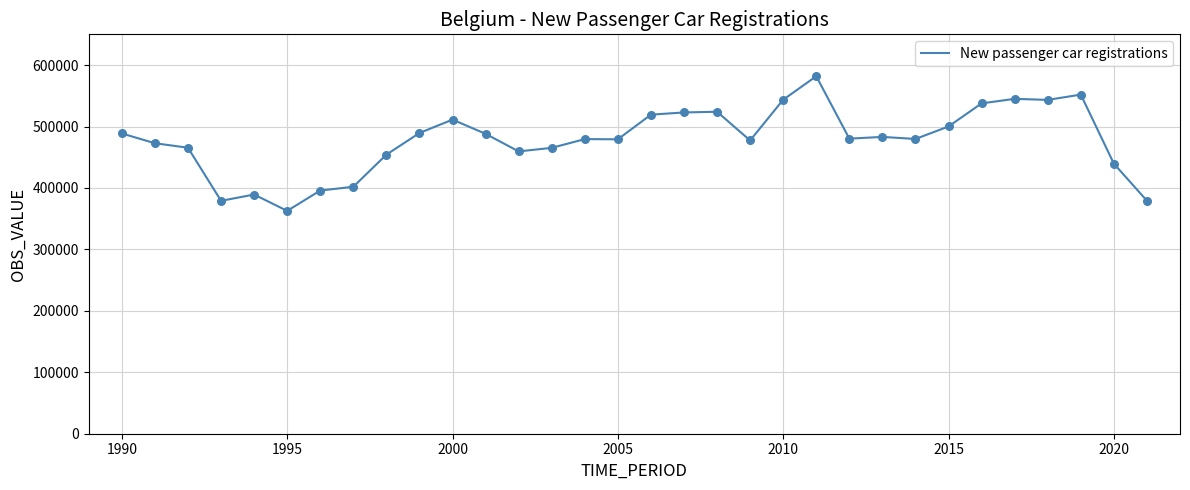

What is the smallest value displayed?

362679